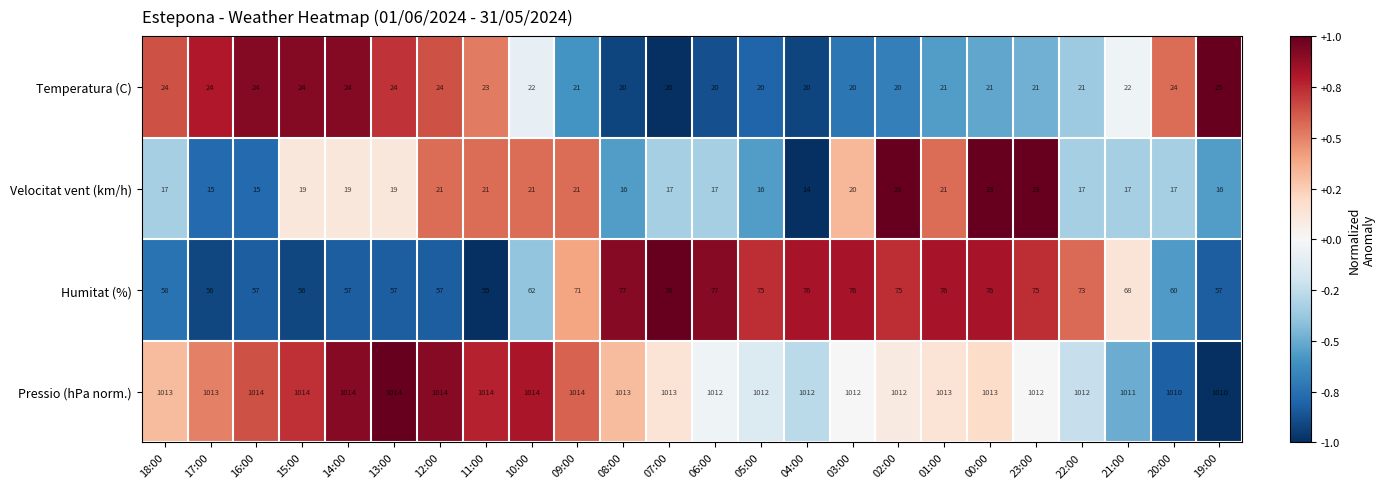

At how many categories does at least one series exceed 727?

24